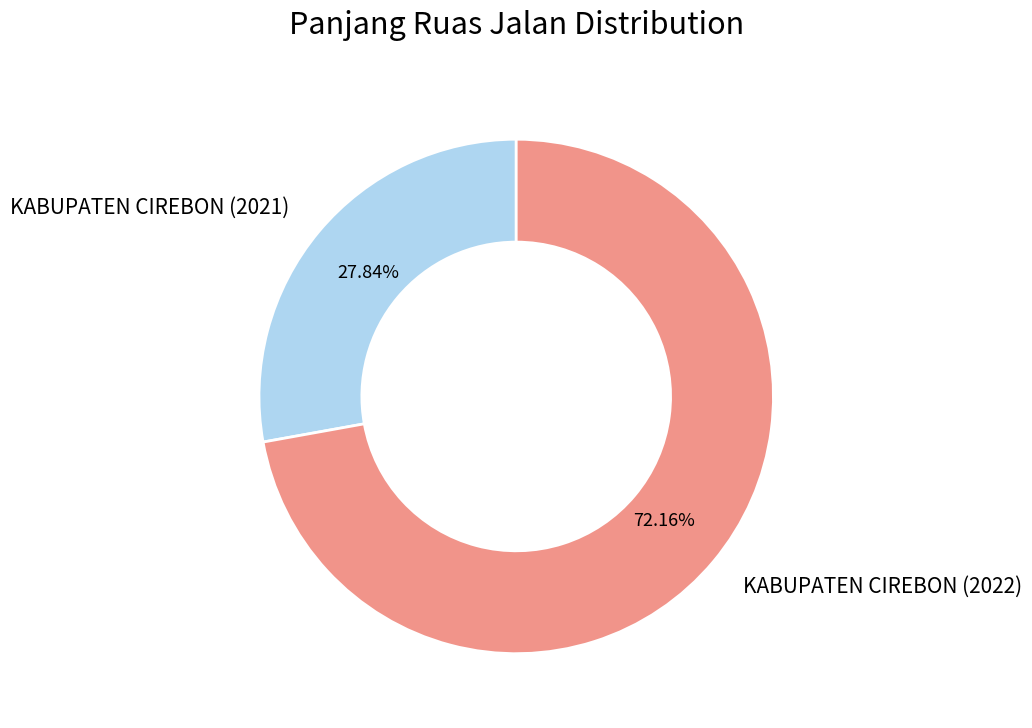

To the nearest percent, what is the difference between the KABUPATEN CIREBON (2022) and KABUPATEN CIREBON (2021) slice percentages?

44%